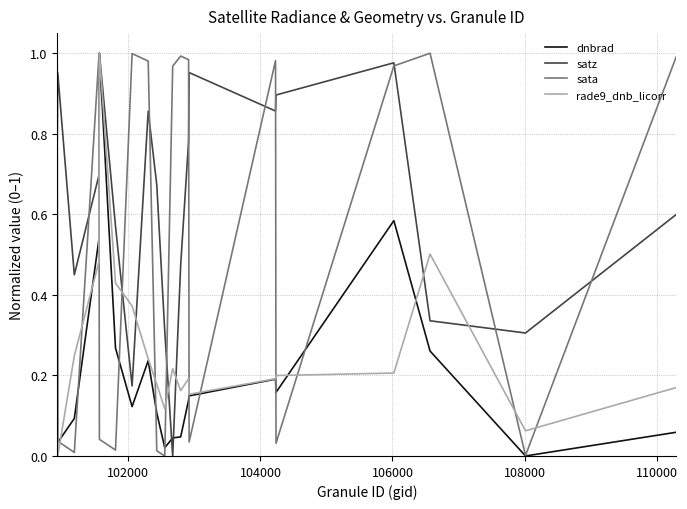

Which series has the largest total across all categories?

satz